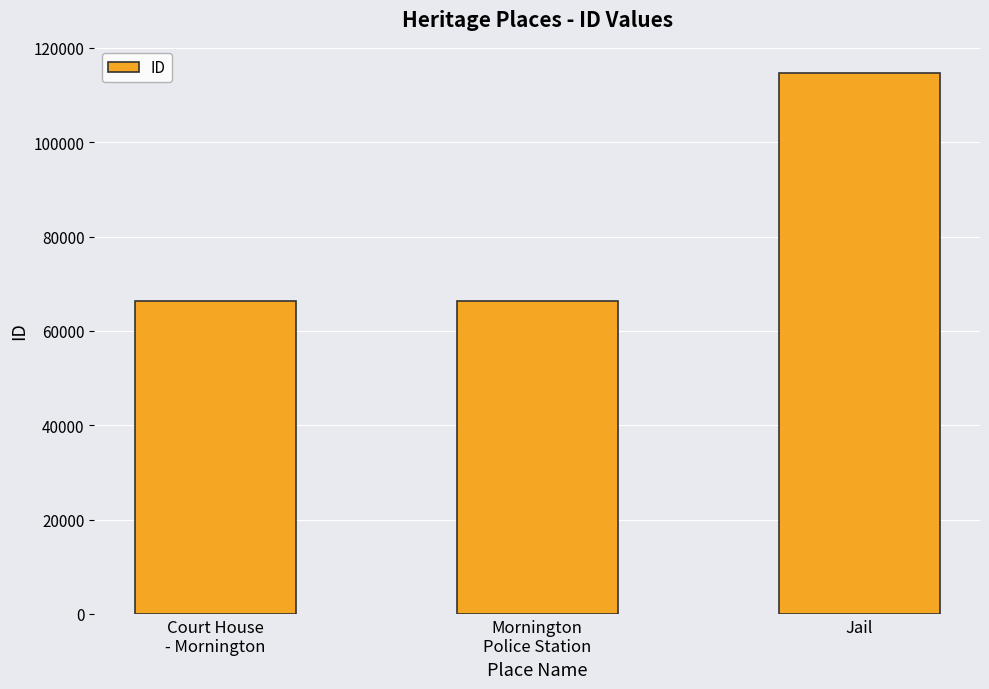

Are the bars horizontal?

No